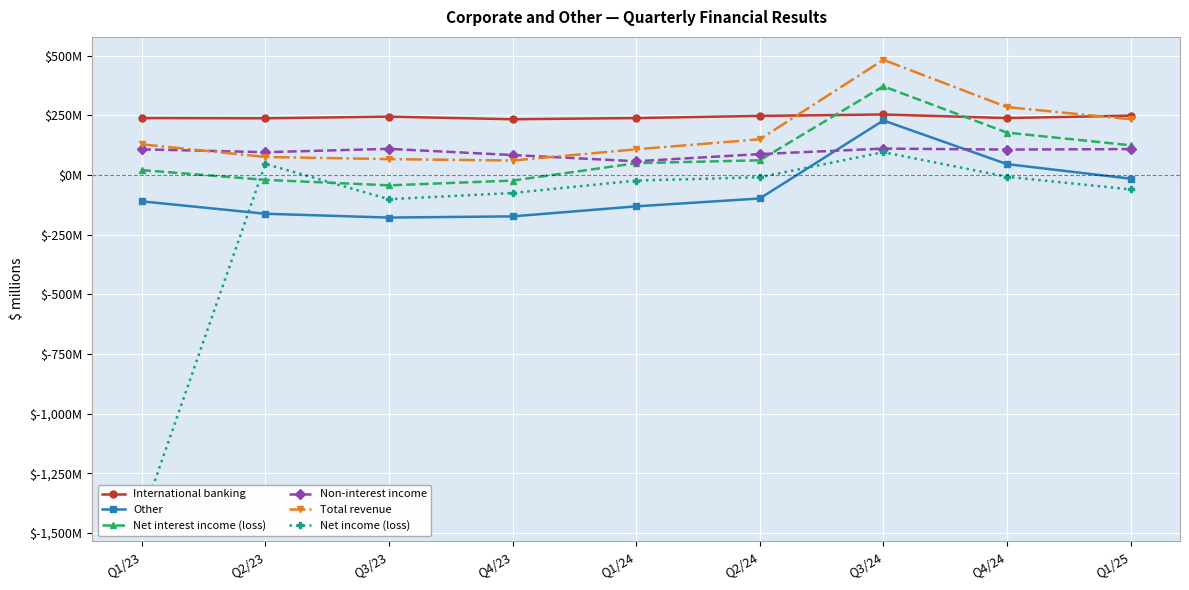

Reading left to right, extract all data points from this chart.

International banking: Q1/23=239	Q2/23=238	Q3/23=245	Q4/23=234	Q1/24=239	Q2/24=248	Q3/24=254	Q4/24=239	Q1/25=249
Other: Q1/23=-110	Q2/23=-162	Q3/23=-178	Q4/23=-173	Q1/24=-131	Q2/24=-98	Q3/24=229	Q4/24=46	Q1/25=-15
Net interest income (loss): Q1/23=21	Q2/23=-20	Q3/23=-43	Q4/23=-23	Q1/24=50	Q2/24=62	Q3/24=372	Q4/24=178	Q1/25=125
Non-interest income: Q1/23=108	Q2/23=96	Q3/23=110	Q4/23=84	Q1/24=58	Q2/24=88	Q3/24=111	Q4/24=107	Q1/25=109
Total revenue: Q1/23=129	Q2/23=76	Q3/23=67	Q4/23=61	Q1/24=108	Q2/24=150	Q3/24=483	Q4/24=285	Q1/25=234
Net income (loss): Q1/23=-1439	Q2/23=47	Q3/23=-101	Q4/23=-75	Q1/24=-23	Q2/24=-9	Q3/24=96	Q4/24=-7	Q1/25=-60